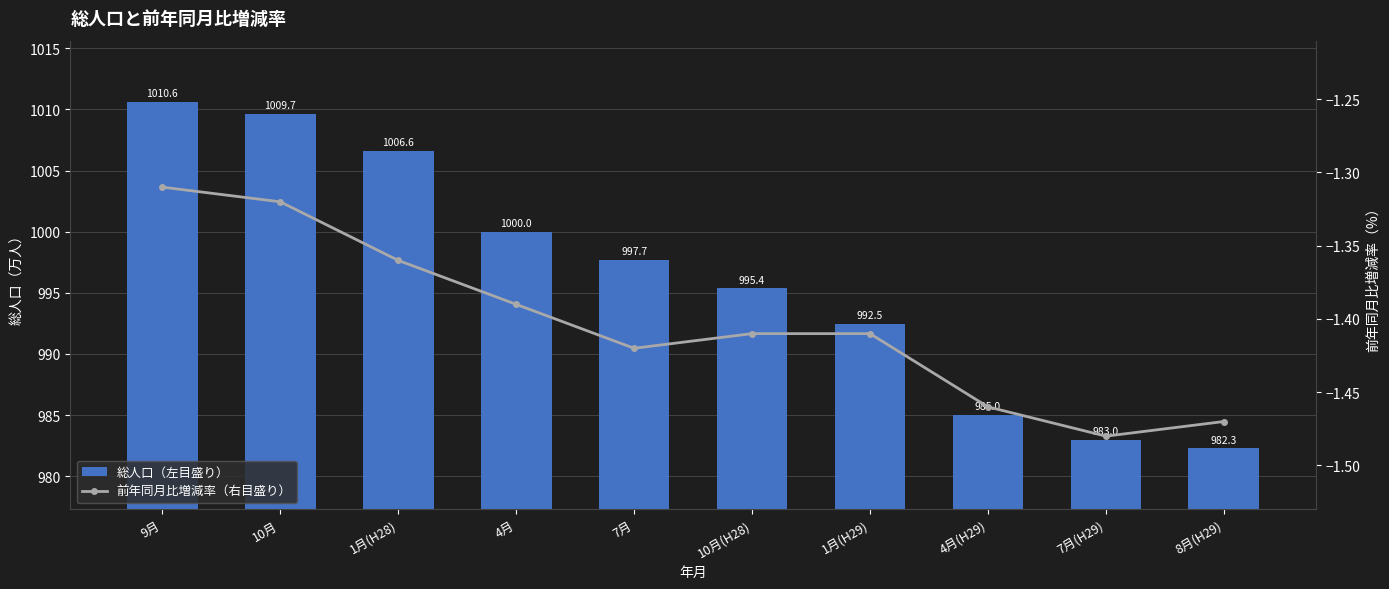

What is the sum of the 前年同月比増減率（右目盛り） values at 10月 and 1月(H29)?

-2.7